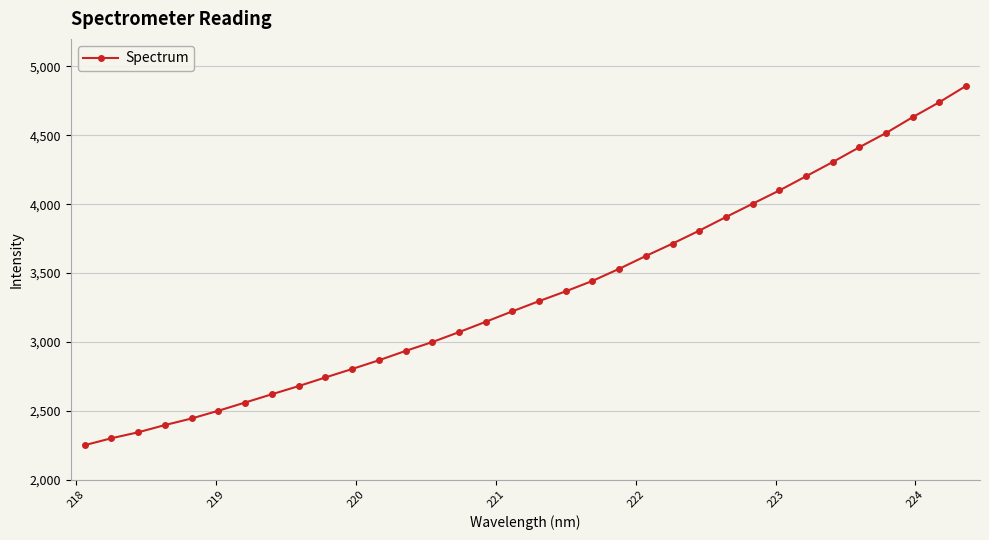

What is the difference between the second highest and minimum values?

2489.9